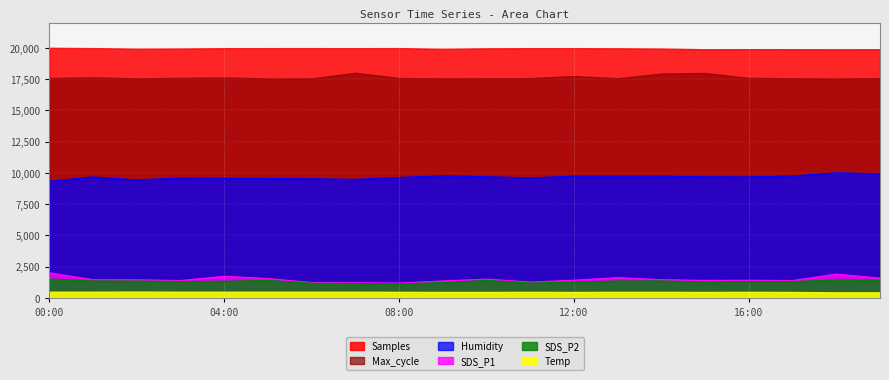

What is the value of the Humidity point at the 14th from the left?

9738.1